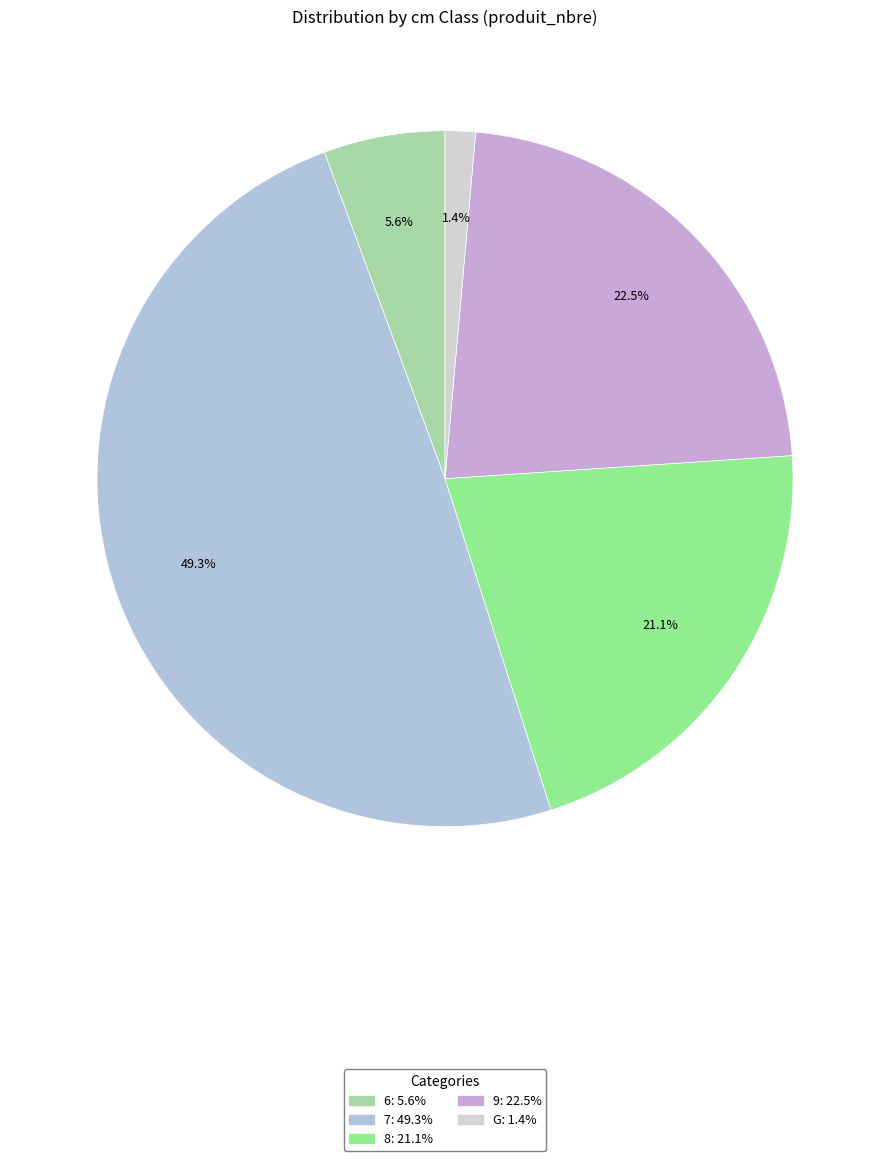

How many segments does this pie chart have?

5